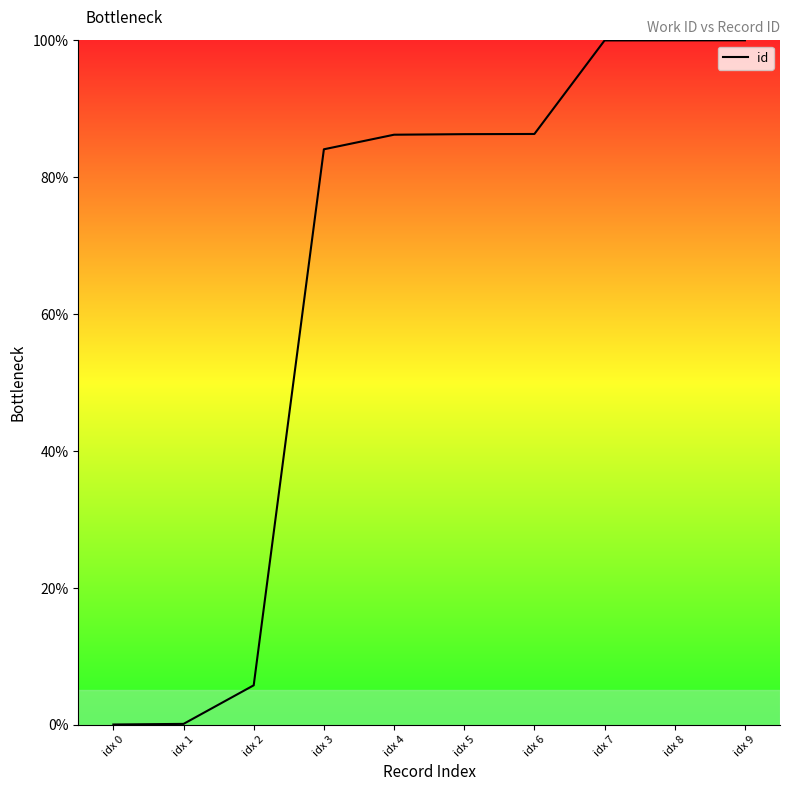

Approximately how many times larger is the value at idx 4 compared to idx 8?

0.9